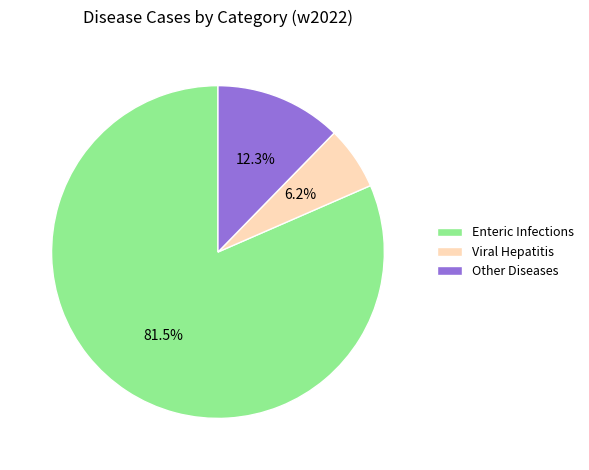

What is the total percentage of Viral Hepatitis and Enteric Infections?

87.7%